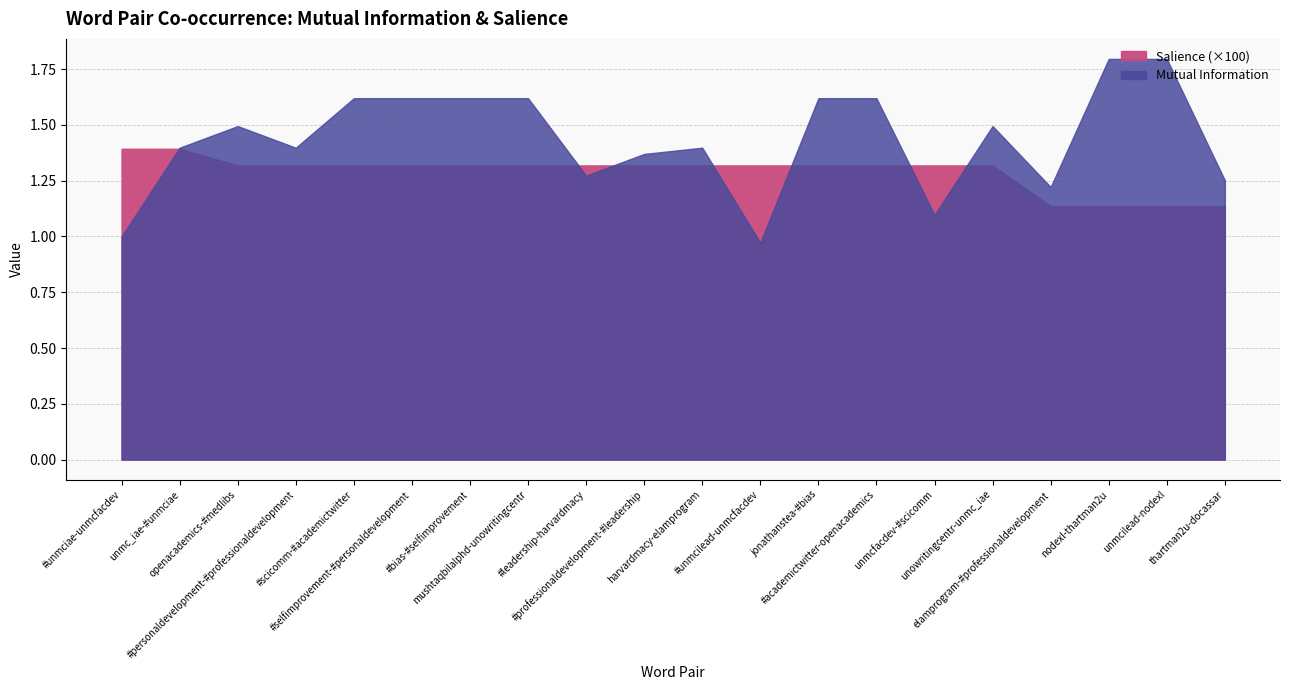

How many values in the Mutual Information series are below 1?

1